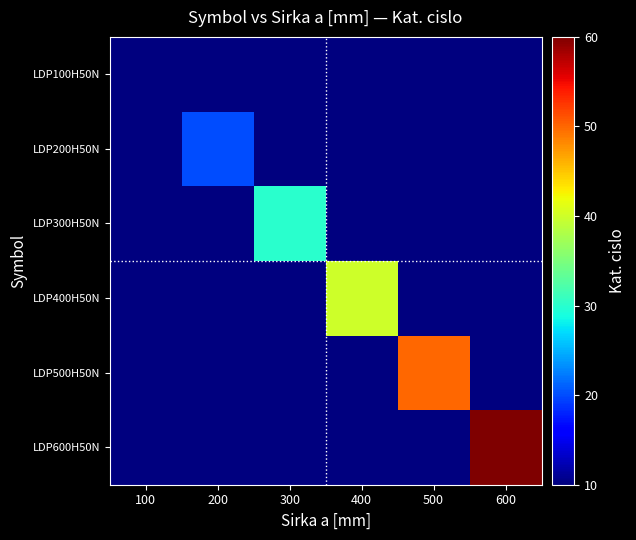

Reading left to right, transcribe all the data shown in this chart.

LDP100H50N: 100=456810	200=456810	300=456810	400=456810	500=456810	600=456810
LDP200H50N: 100=456810	200=456820	300=456810	400=456810	500=456810	600=456810
LDP300H50N: 100=456810	200=456810	300=456830	400=456810	500=456810	600=456810
LDP400H50N: 100=456810	200=456810	300=456810	400=456840	500=456810	600=456810
LDP500H50N: 100=456810	200=456810	300=456810	400=456810	500=456850	600=456810
LDP600H50N: 100=456810	200=456810	300=456810	400=456810	500=456810	600=456860